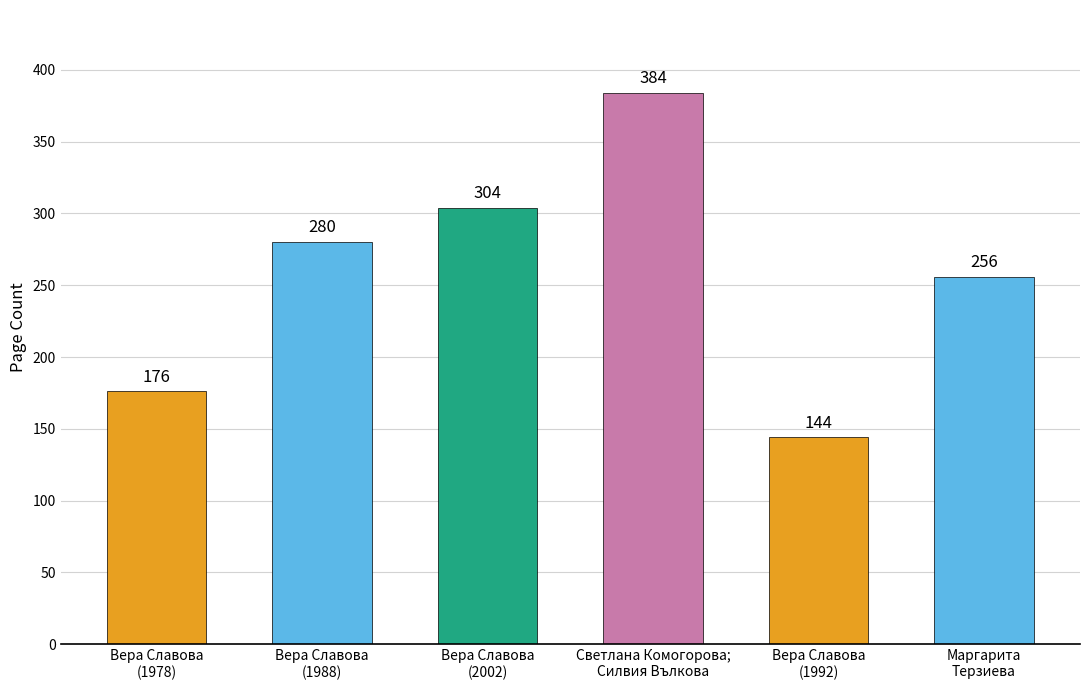

What is the label of the 3rd bar from the left?

Вера Славова
(2002)